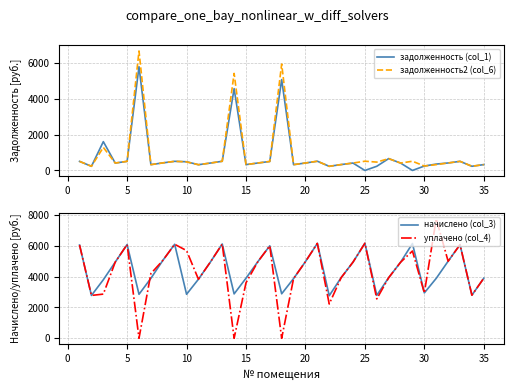

What is the minimum value for задолженность2 (col_6)?

230.5